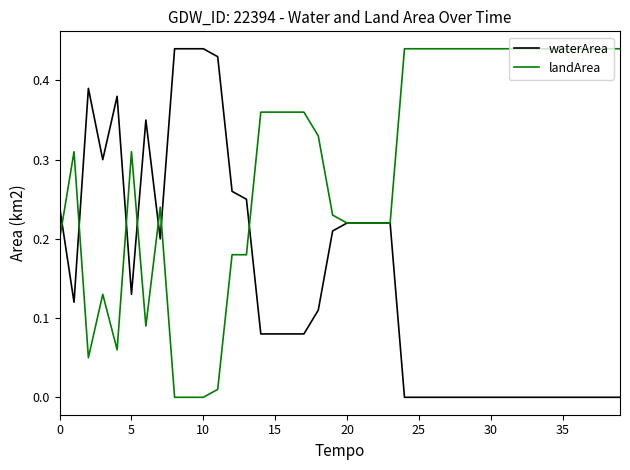

Which series has the largest total across all categories?

landArea